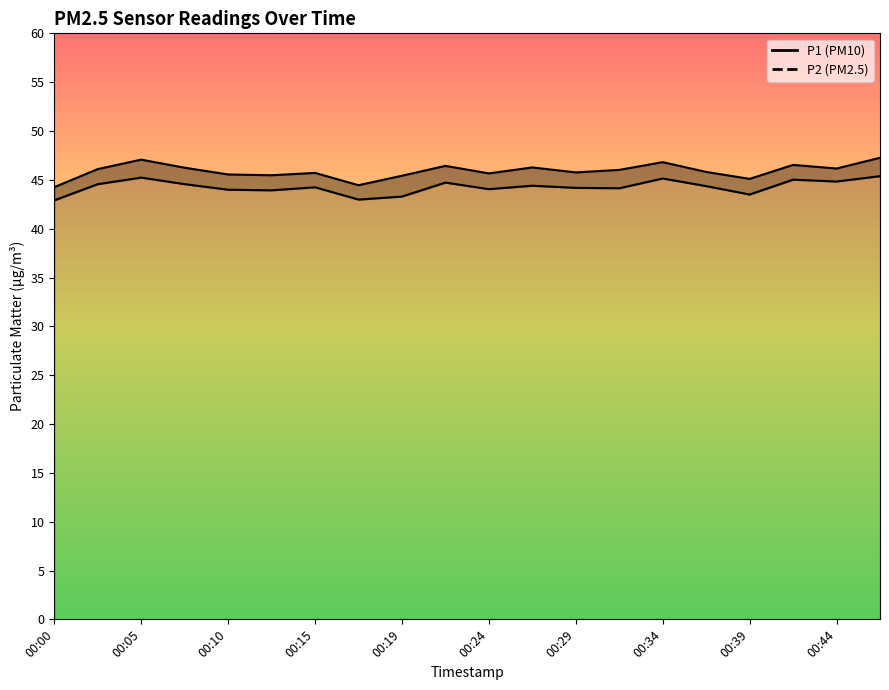

The value of P2 at 00:05 is 45.2. True or false?

True